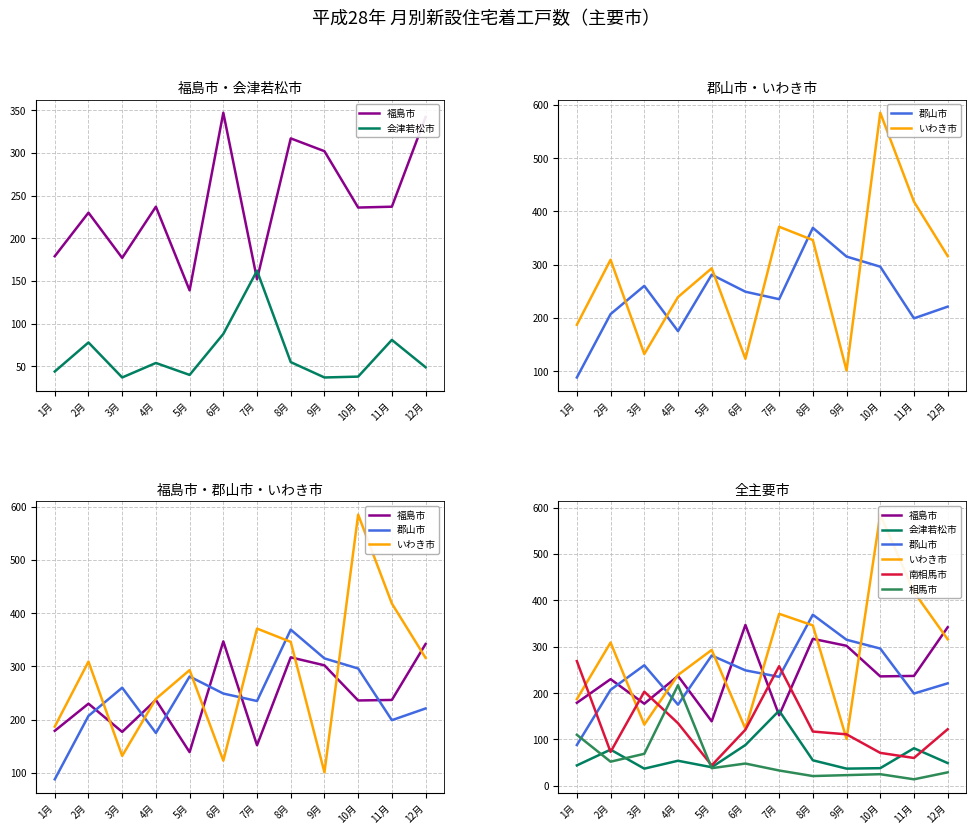

What is the difference between the maximum and minimum values in the 福島市 series?

208